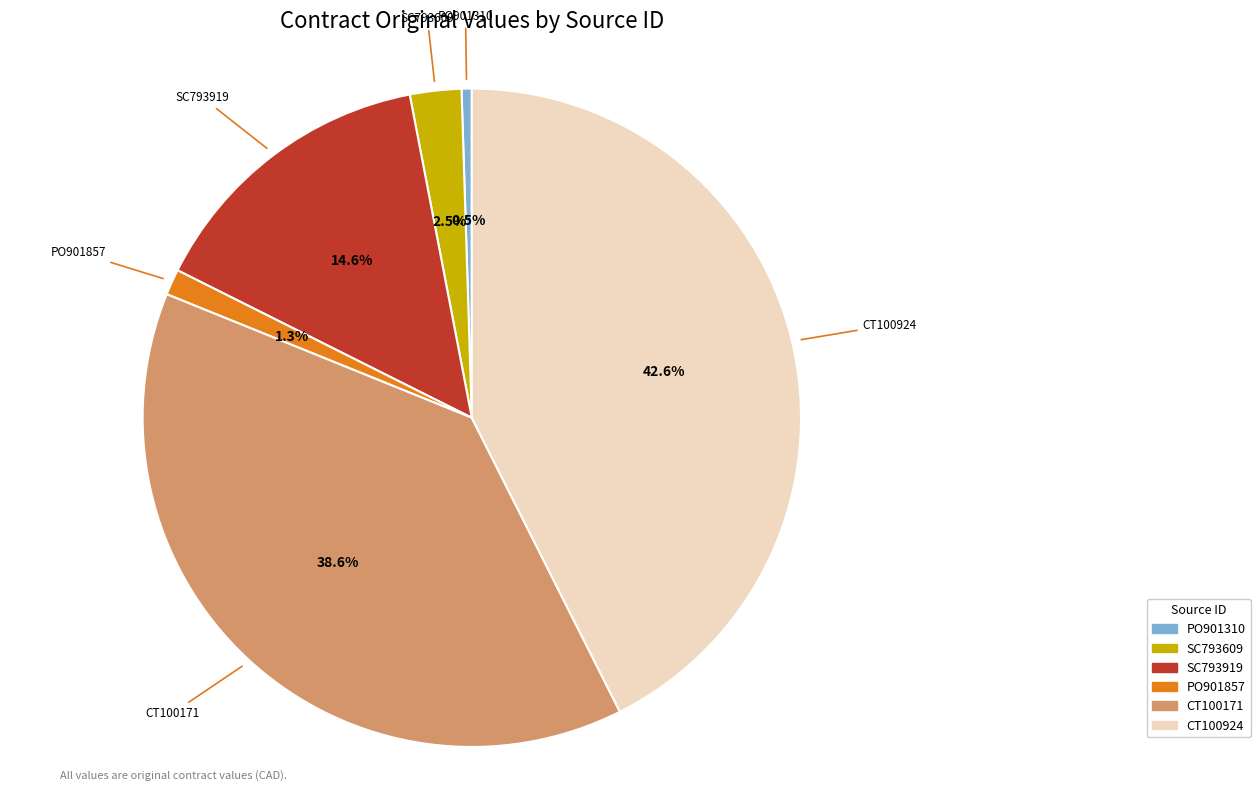

The PO901857 slice represents 13% of the pie. True or false?

False